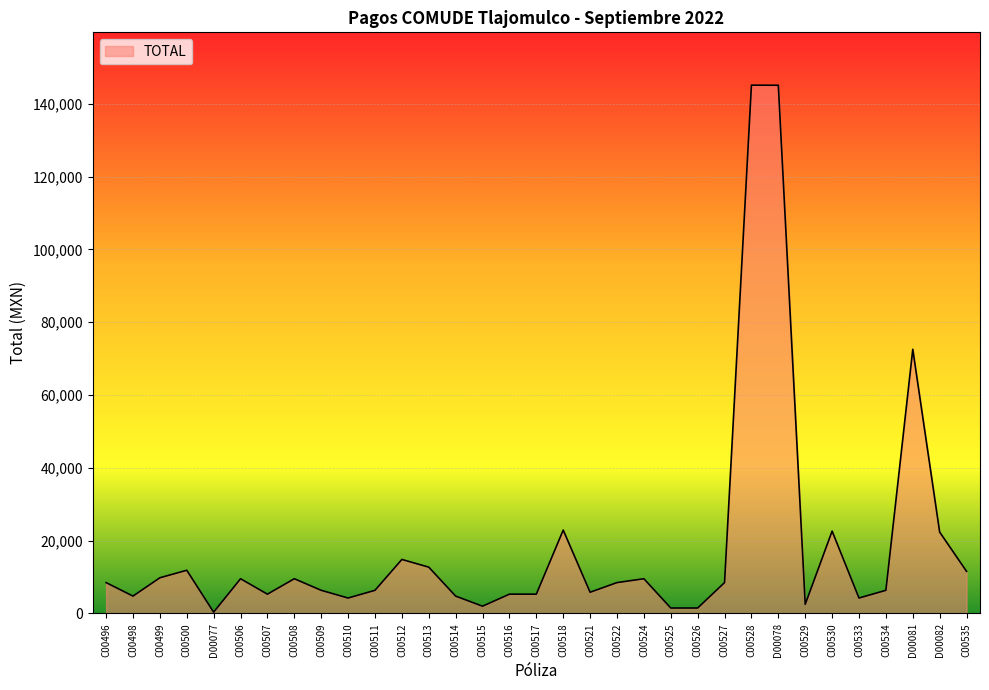

Where is the data nearest to the value 72723?

D00081